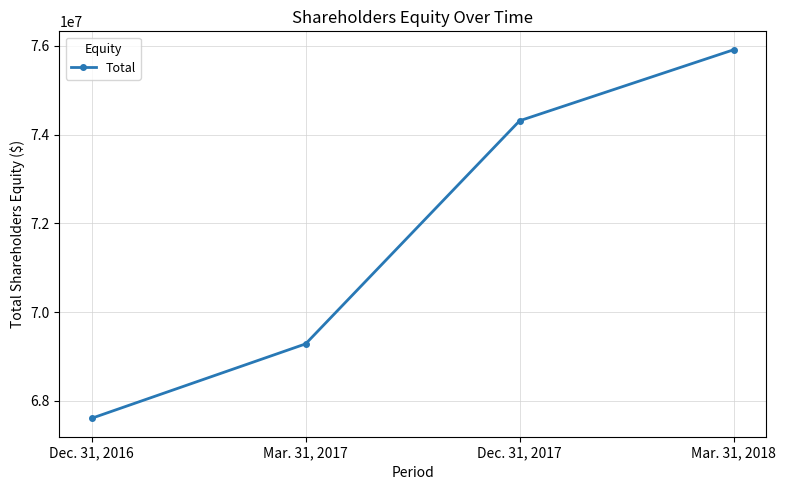

List the labels in order of value, largest first.

Mar. 31, 2018, Dec. 31, 2017, Mar. 31, 2017, Dec. 31, 2016